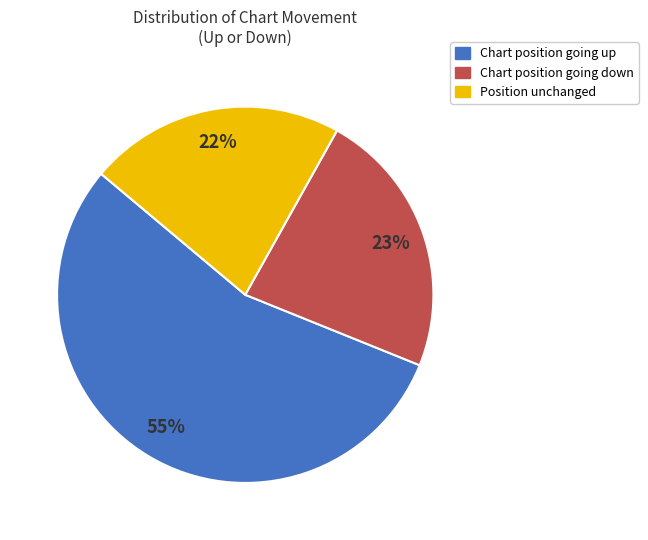

To the nearest percent, what is the average slice percentage?

33%